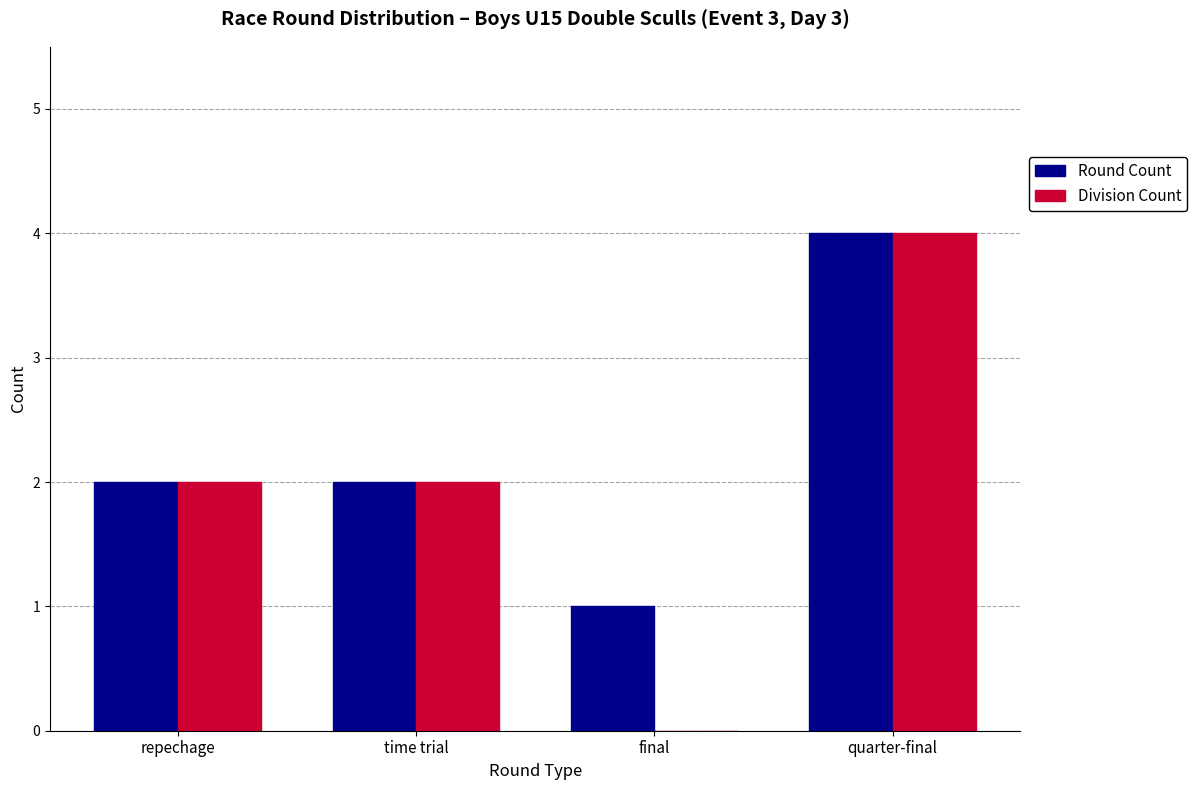

What is the greatest value displayed?

4